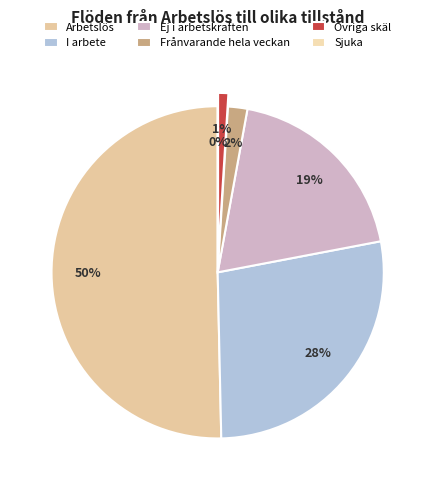

Is the sum of Övriga skäl and Ej i arbetskraften greater than half?

No